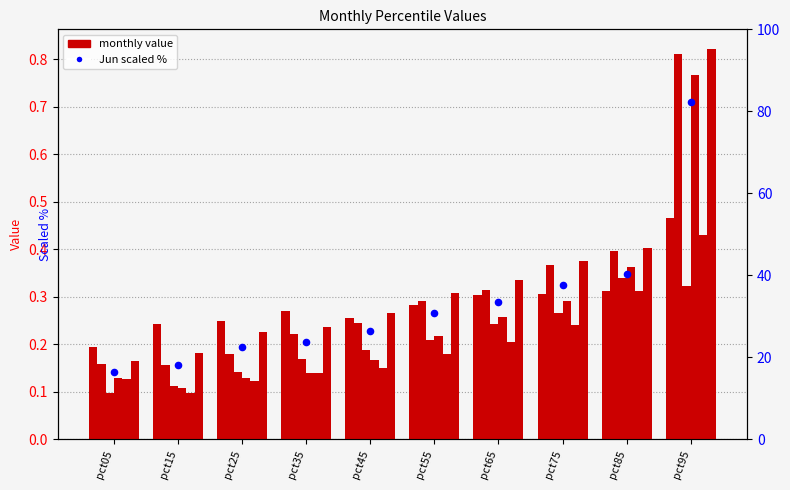

Which series contains the highest Y value?

Jun